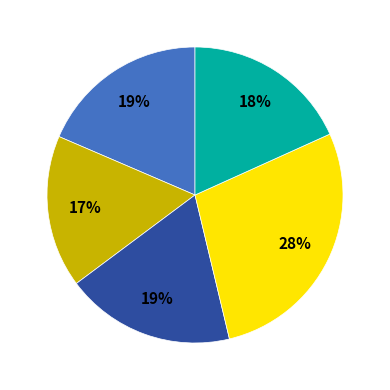

Is there any slice that represents more than half of the pie?

No